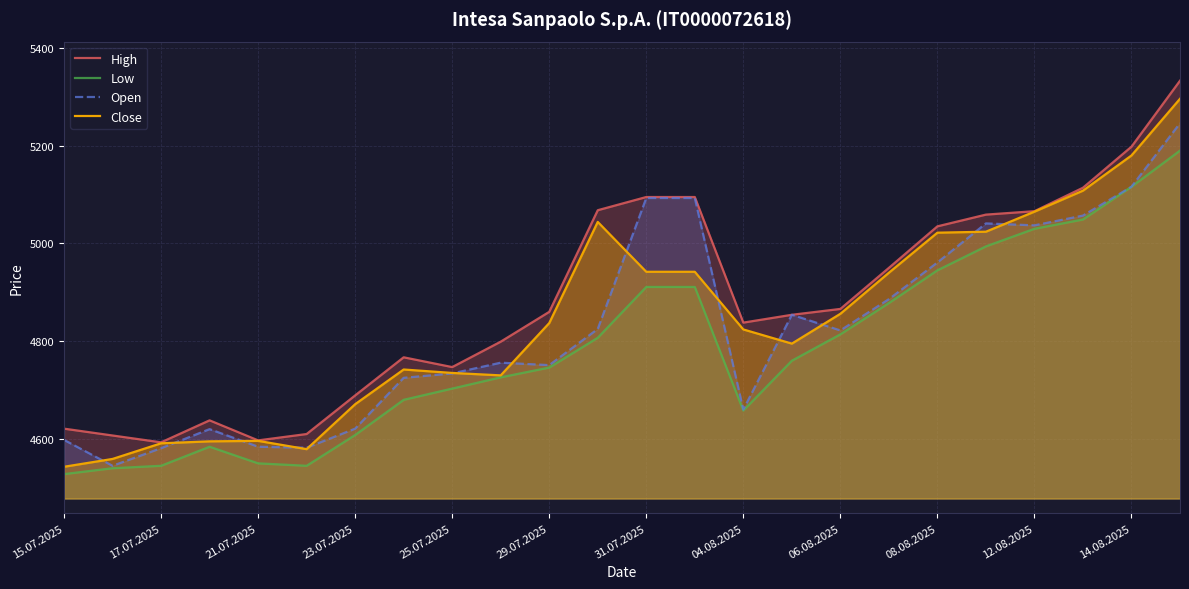

True or false: High has a value of 5198 at 14.08.2025.

True